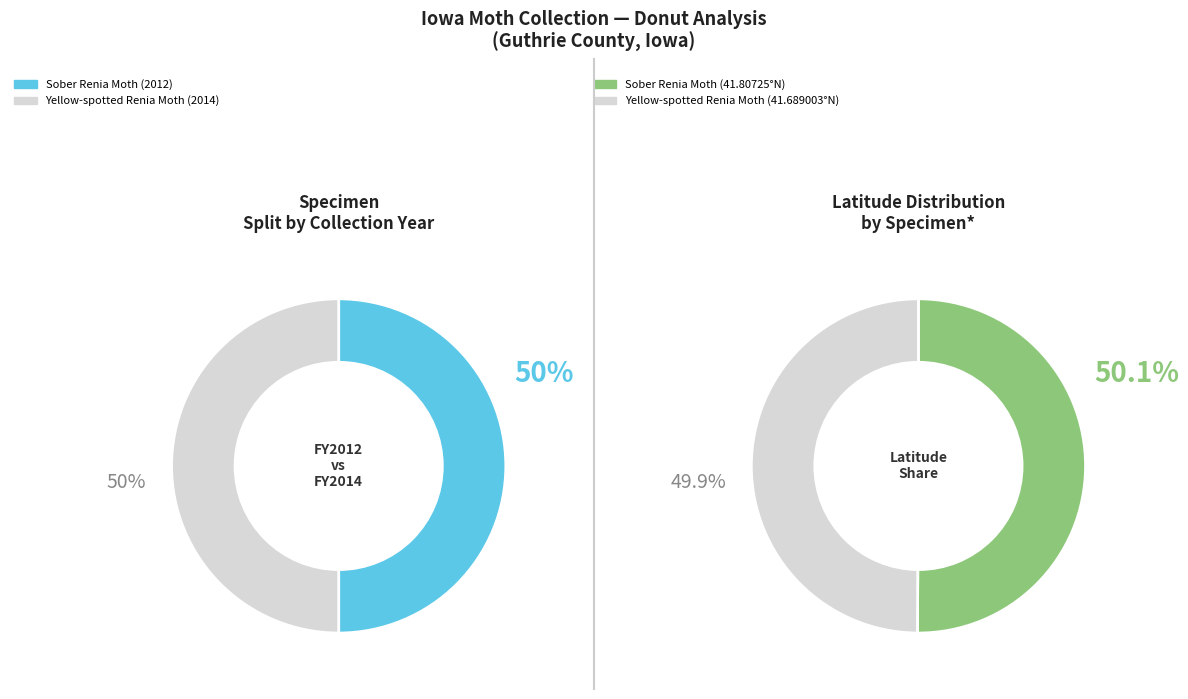

How many segments does this pie chart have?

2